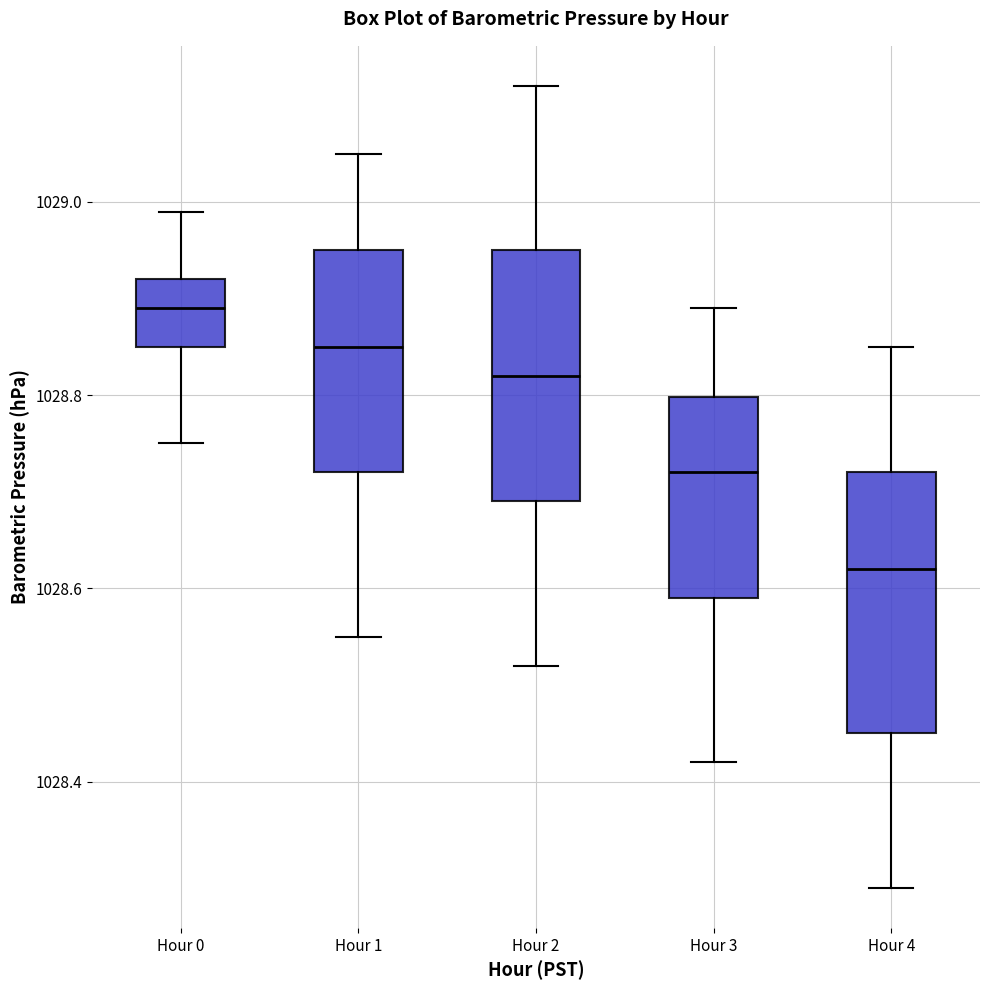

Where does the upper whisker of the box for Hour 1 end on the y-axis? The values are not printed on the chart, so give them approximately, as read against the axis.

1029.06